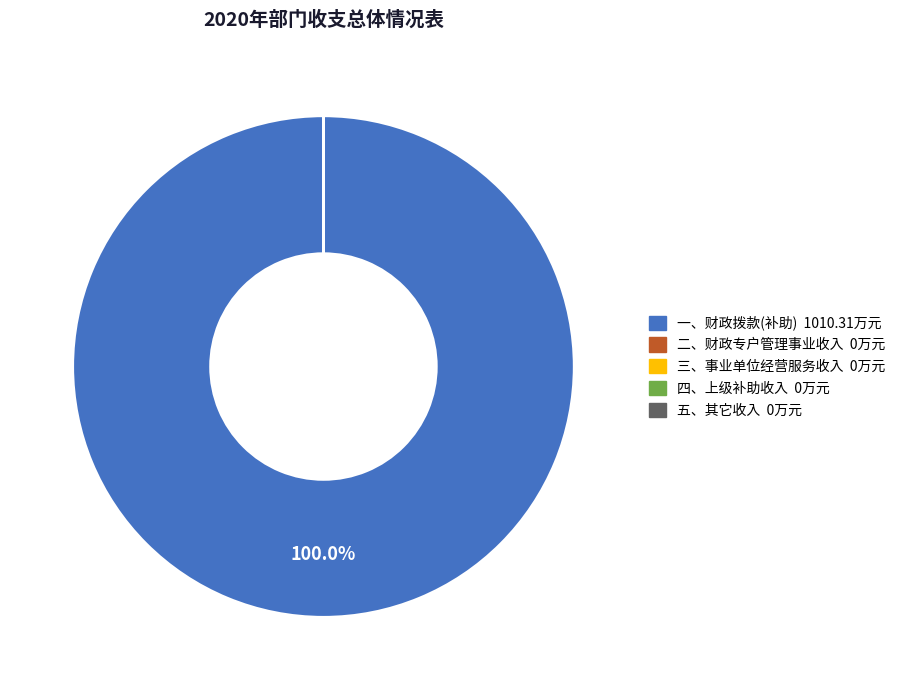

What is the majority slice?

一、财政拨款(补助)